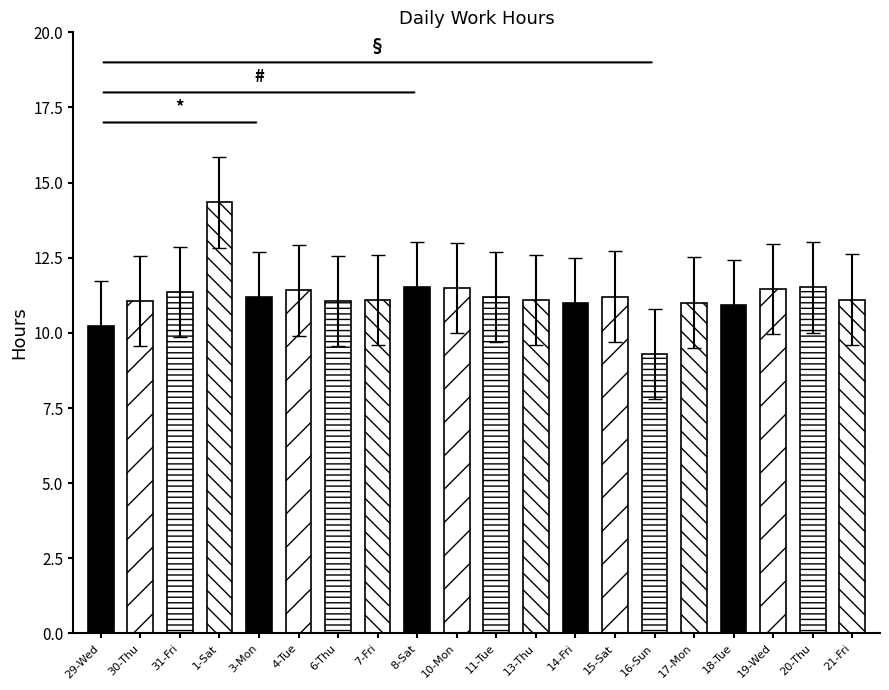

What position from the left is 11-Tue?

11